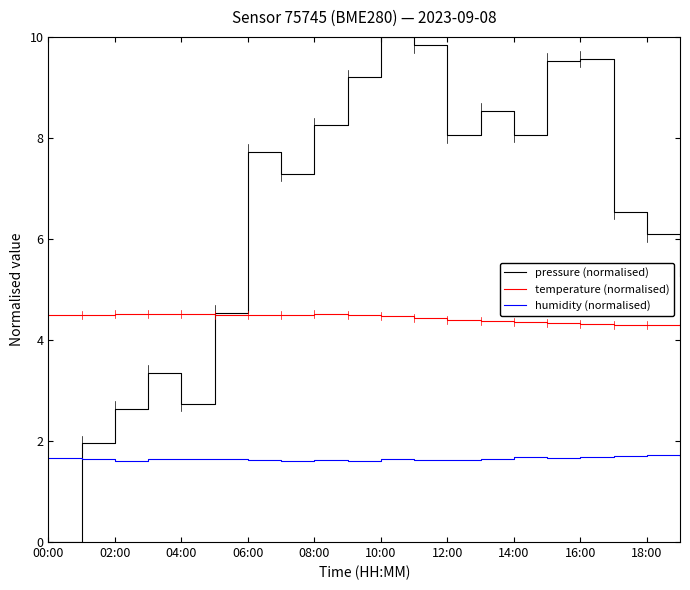

Which series has the largest total across all categories?

pressure (normalised)